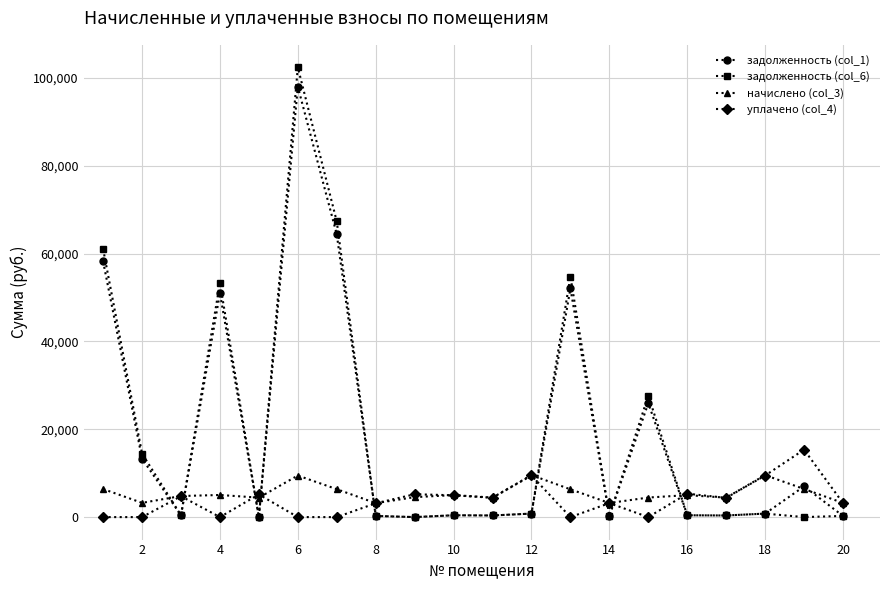

Does the chart have visible grid lines?

Yes